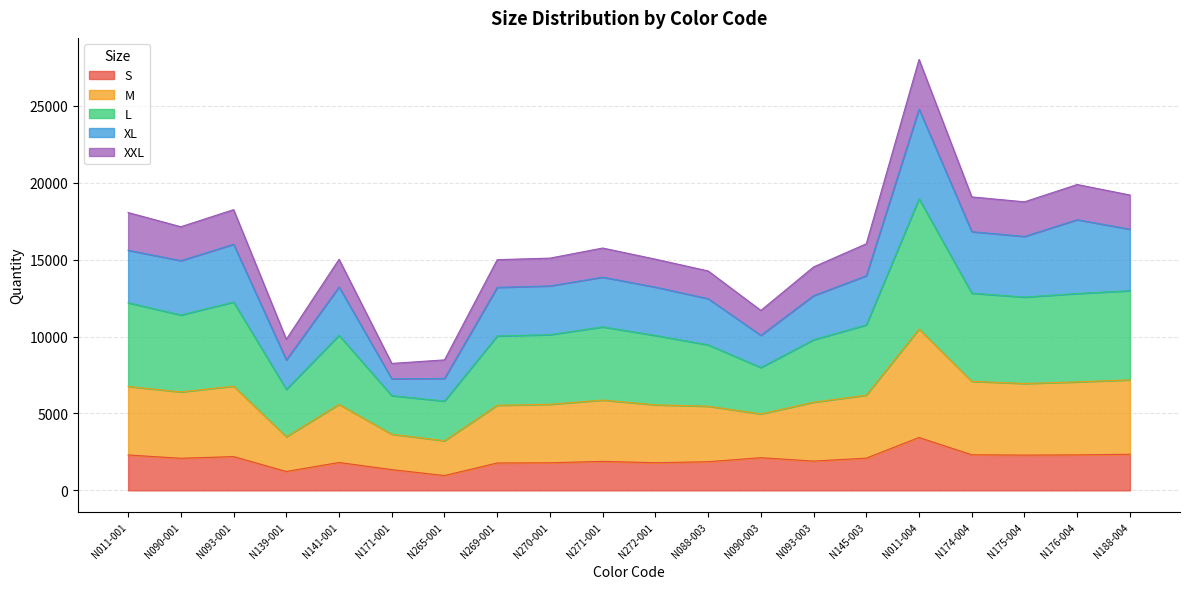

At which category is the sum across all series the highest?

N011-004